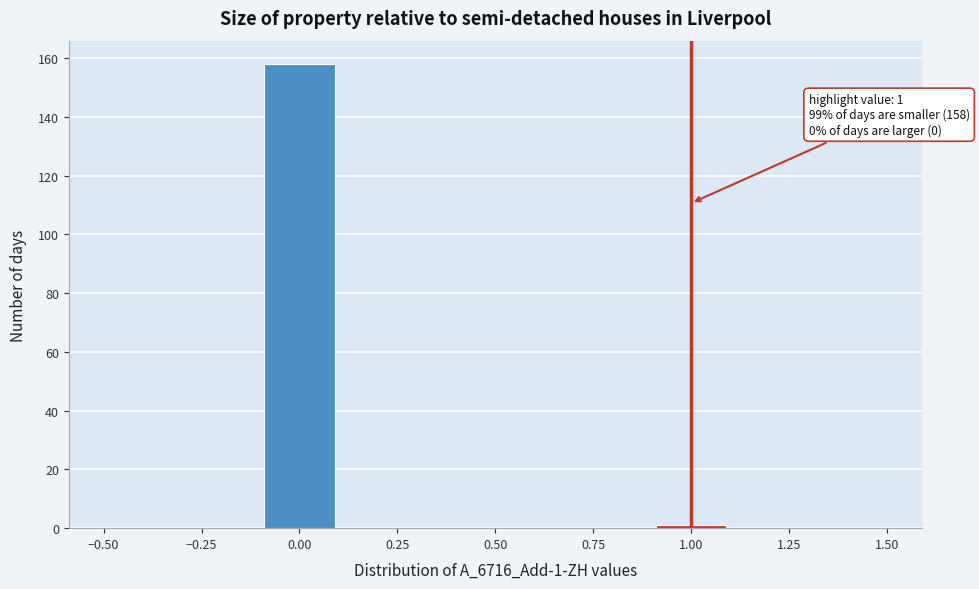

Over which range of the x-axis is the bar tallest?

-0.1 to 0.1